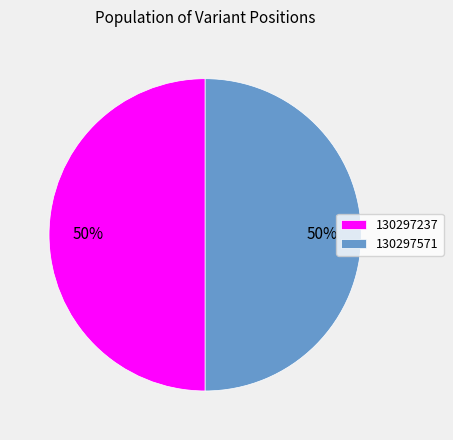

To the nearest percent, what percentage of the pie is 130297237?

50%